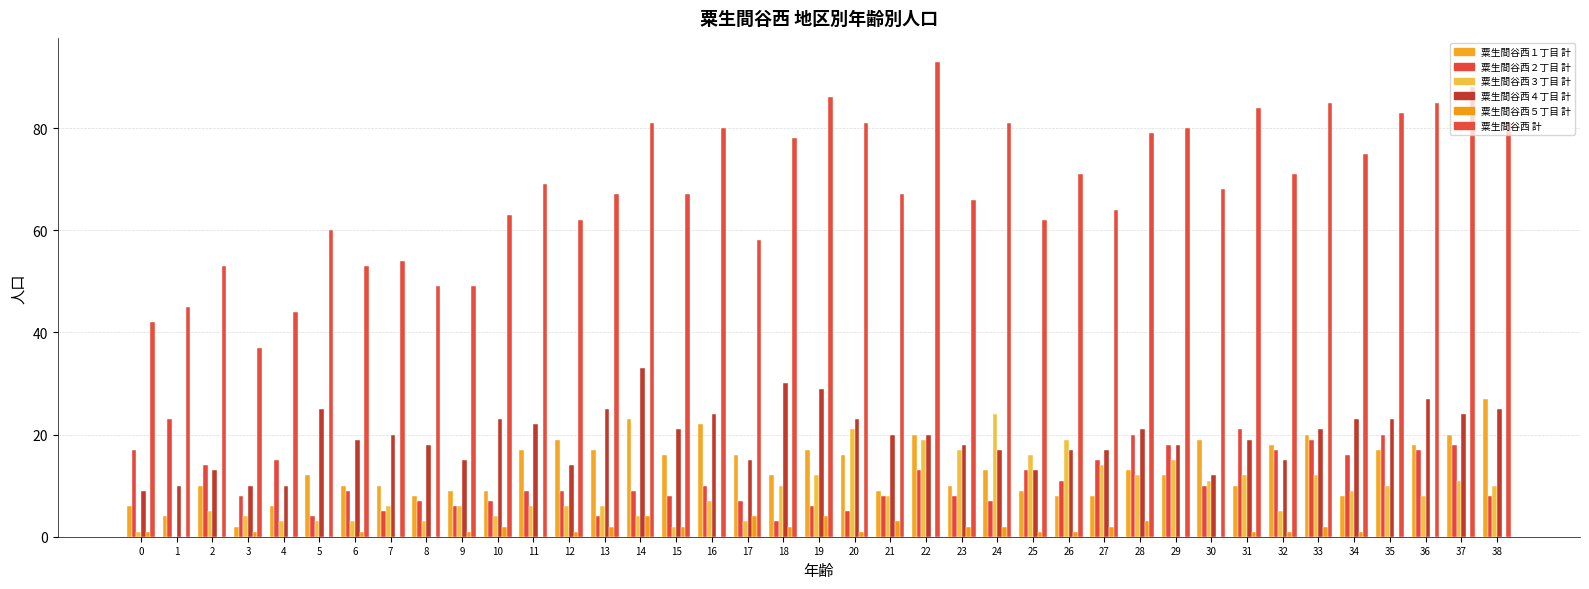

List the labels in order of 粟生間谷西１丁目 計 value, smallest first.

3, 1, 0, 4, 8, 26, 27, 34, 9, 10, 21, 25, 2, 6, 7, 23, 31, 5, 18, 29, 24, 28, 15, 17, 20, 11, 13, 19, 35, 32, 36, 12, 30, 22, 33, 37, 16, 14, 38